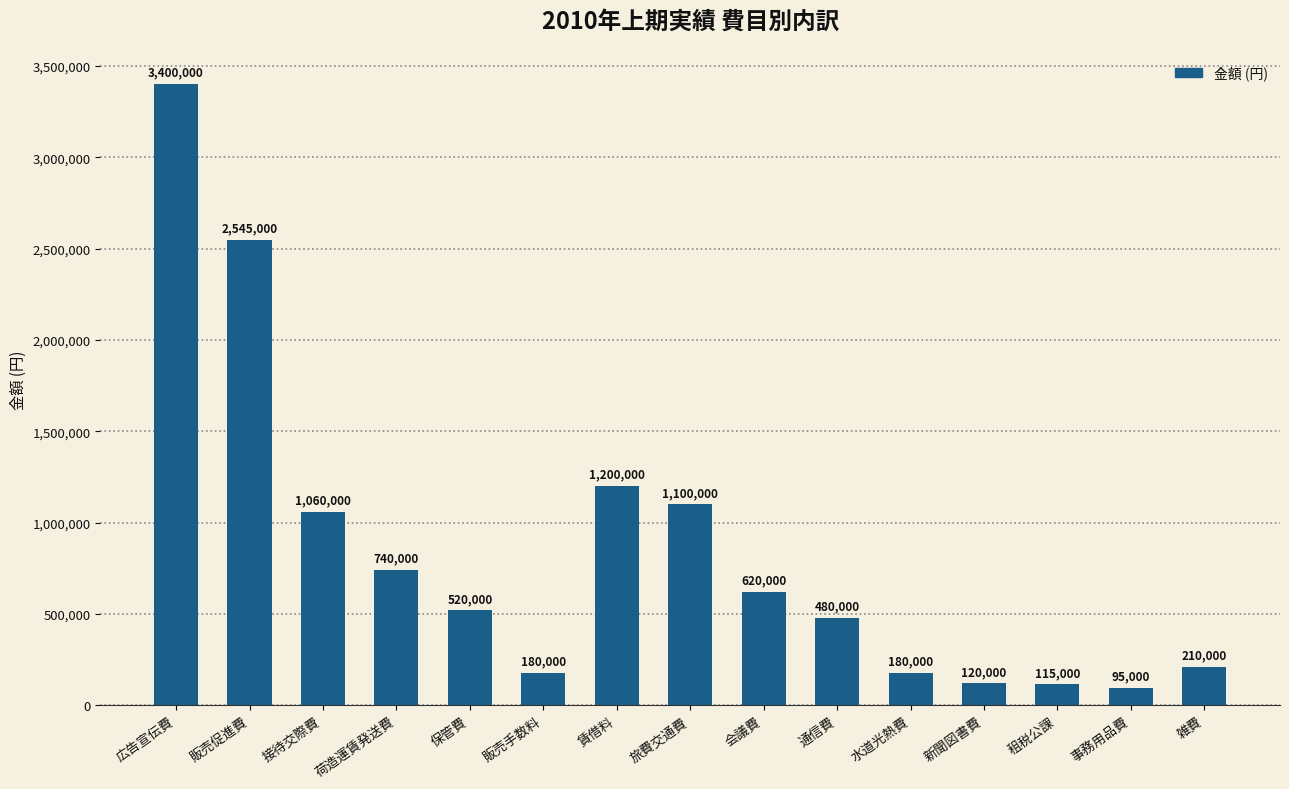

At which label does the data first exceed 520000?

広告宣伝費